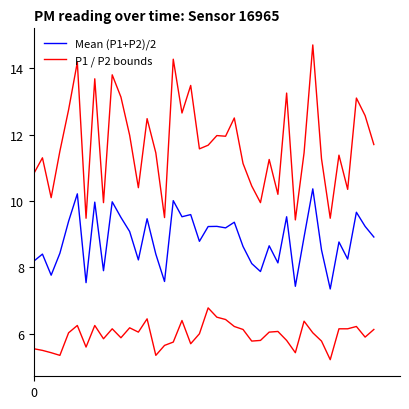

The value of P1 at 24 is 17.8. True or false?

False